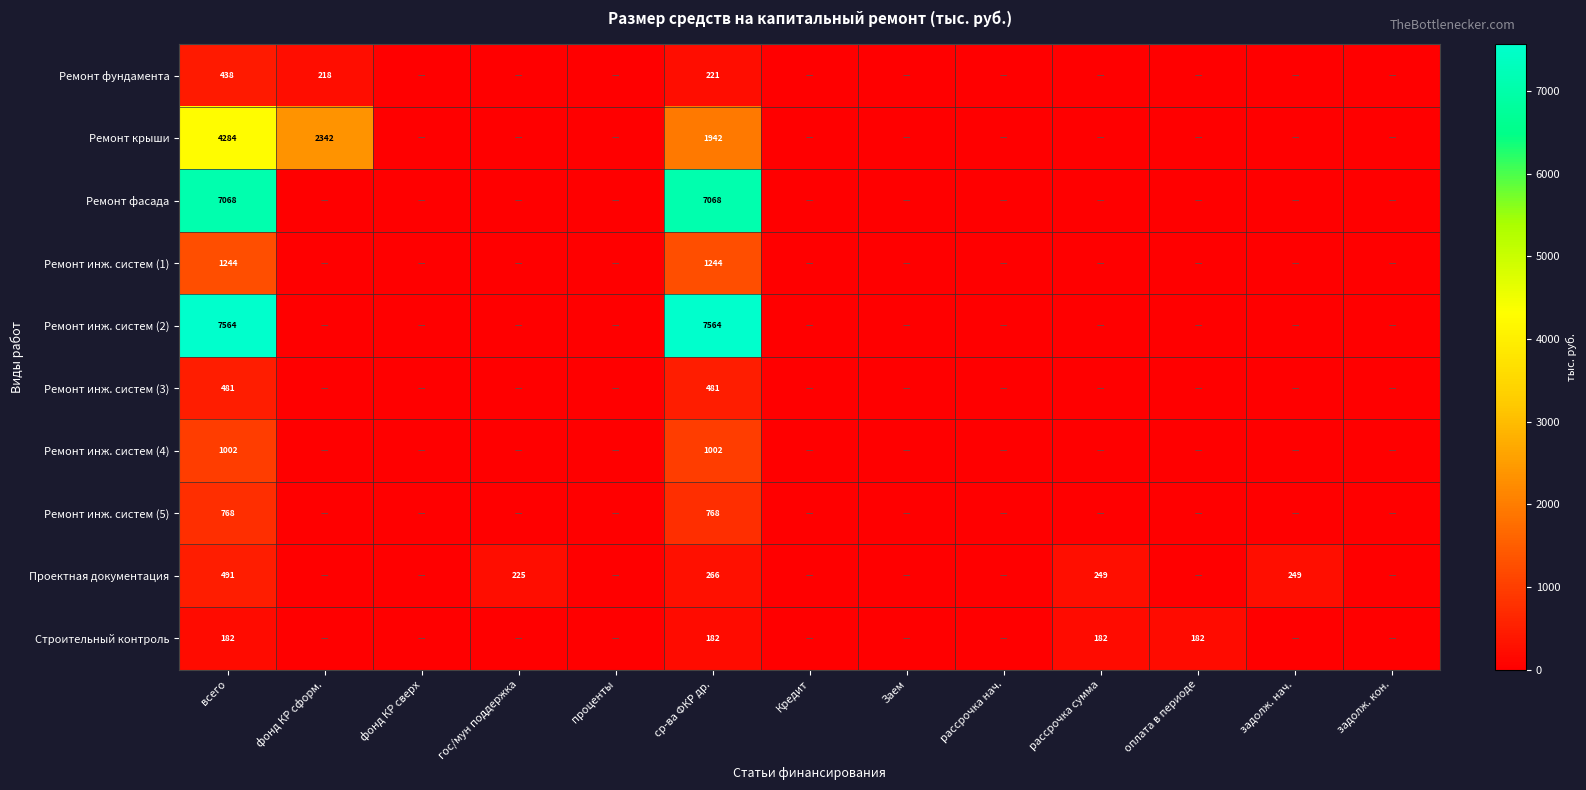

What is the total value across all series at ср-ва ФКР др.?

20738